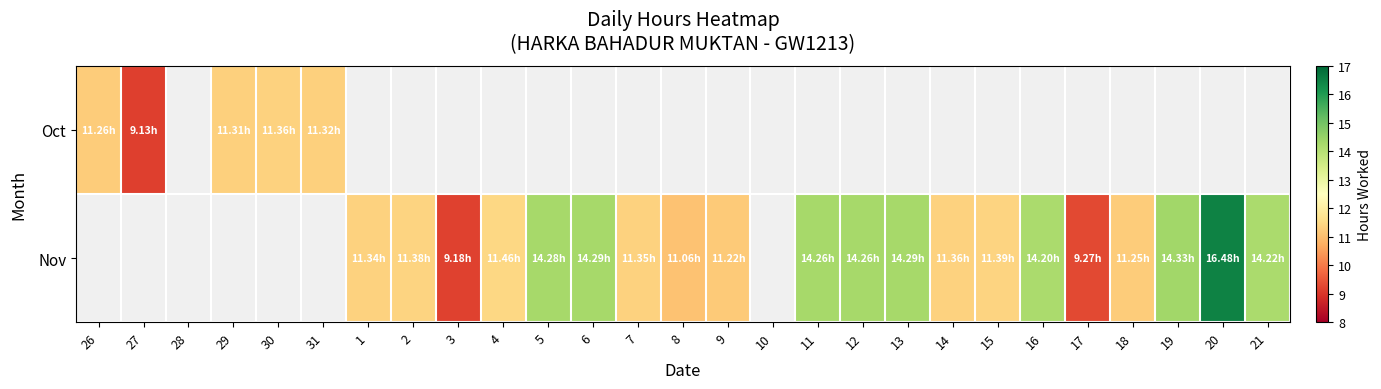

At which label does Nov first exceed 11?

1